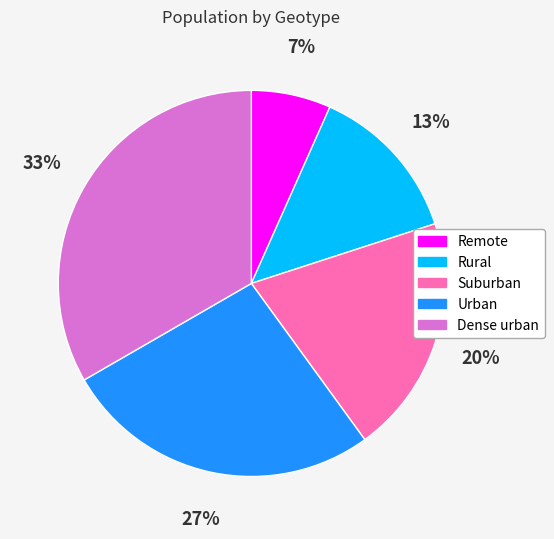

What percentage is the Rural slice, to the nearest percent?

13%